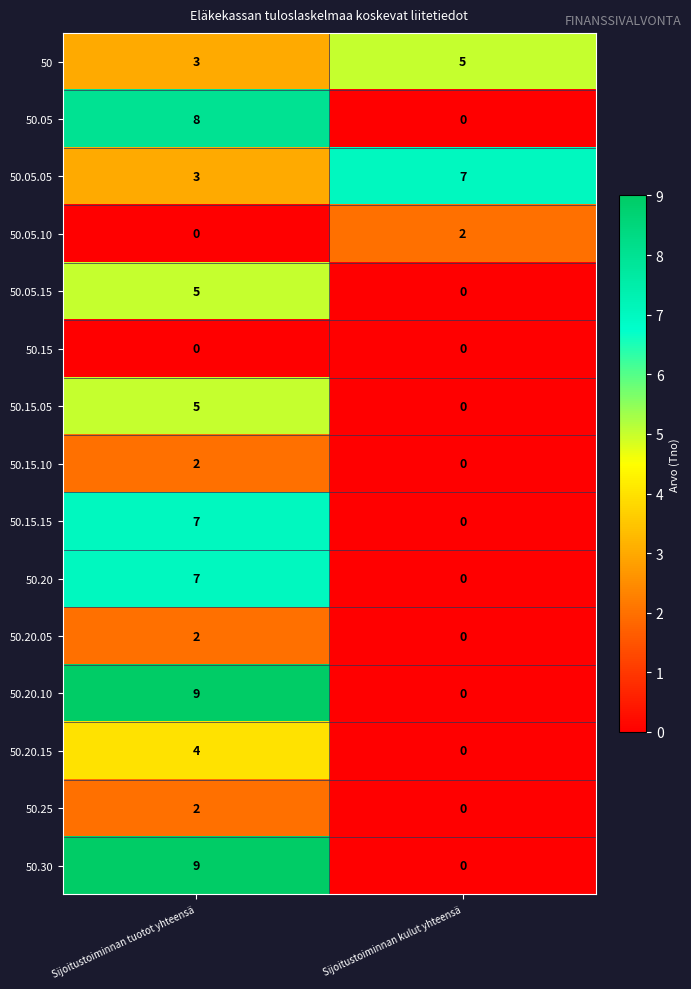

Reading left to right, transcribe all the data shown in this chart.

50: 3	5
50.05: 8	0
50.05.05: 3	7
50.05.10: 0	2
50.05.15: 5	0
50.15: 0	0
50.15.05: 5	0
50.15.10: 2	0
50.15.15: 7	0
50.20: 7	0
50.20.05: 2	0
50.20.10: 9	0
50.20.15: 4	0
50.25: 2	0
50.30: 9	0